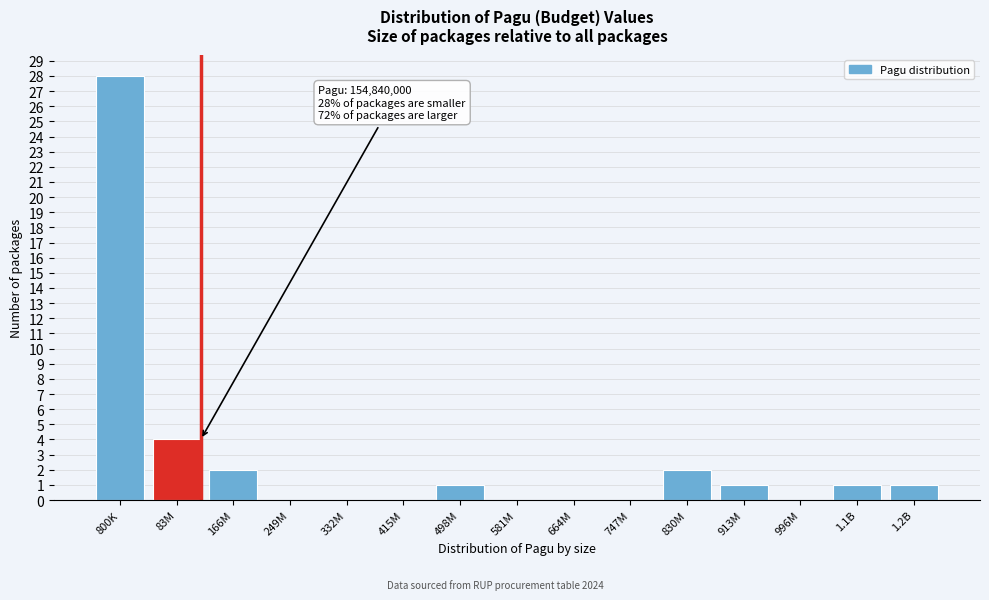

Reading right to left, extract all data points from this chart.

1.2B=1	1.1B=1	996M=0	913M=1	830M=2	747M=0	664M=0	581M=0	498M=1	415M=0	332M=0	249M=0	166M=2	83M=4	800K=28